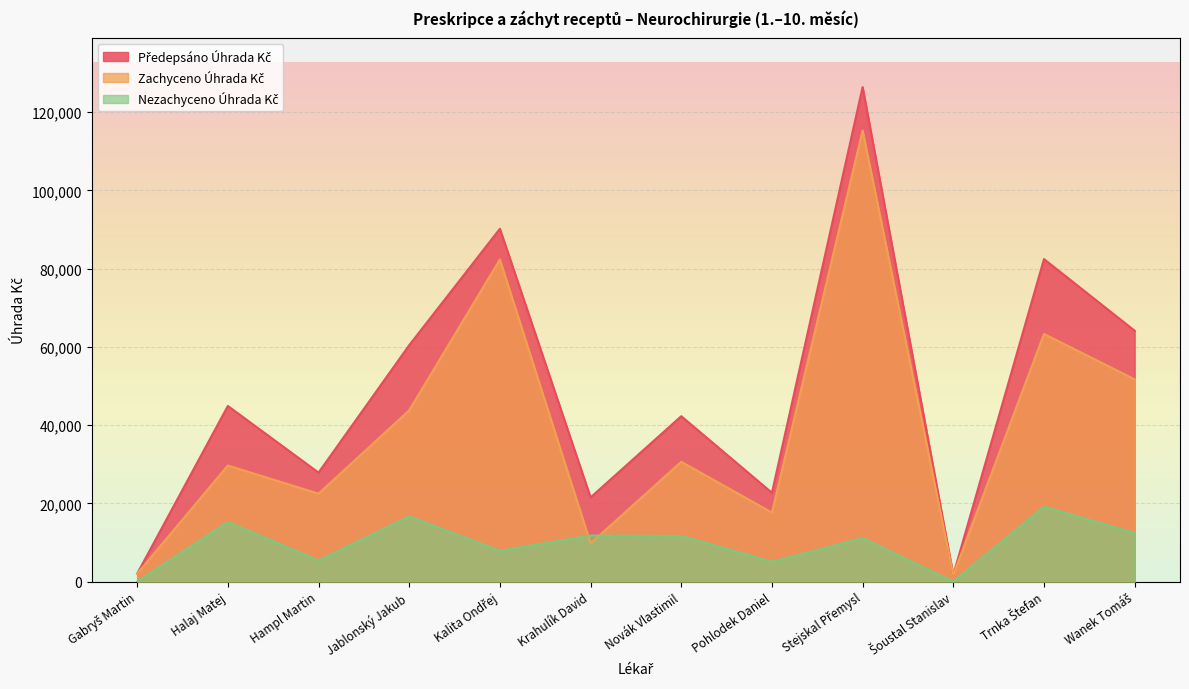

Which category has the lowest value in the Předepsáno Úhrada Kč series?

Šoustal Stanislav